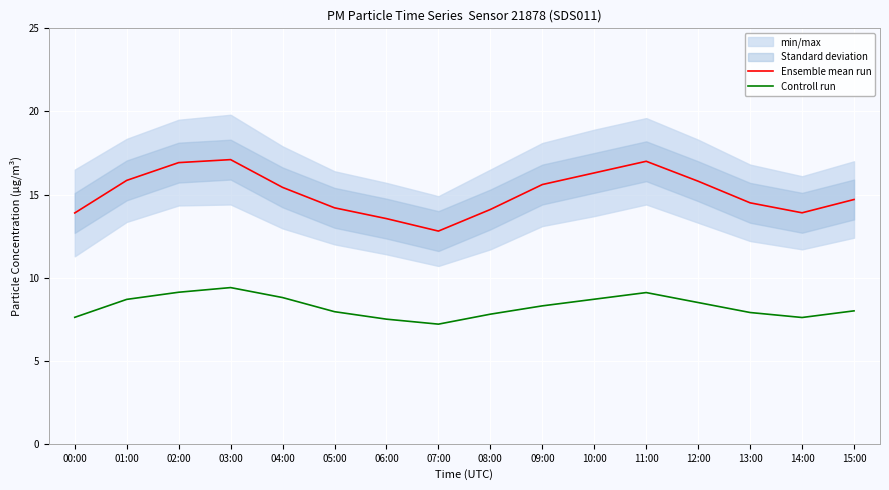

Count the number of categories in the chart.

16